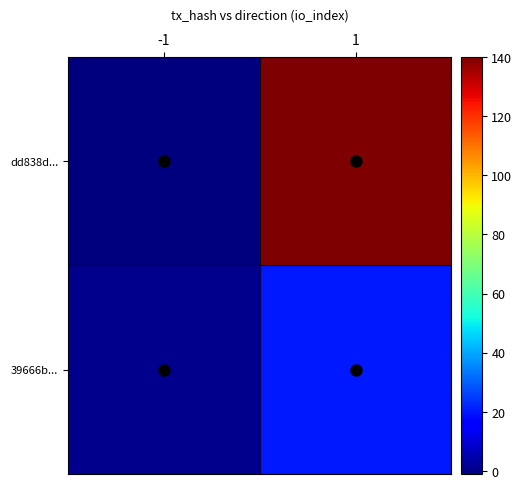

What is the minimum value shown in the chart?

-1